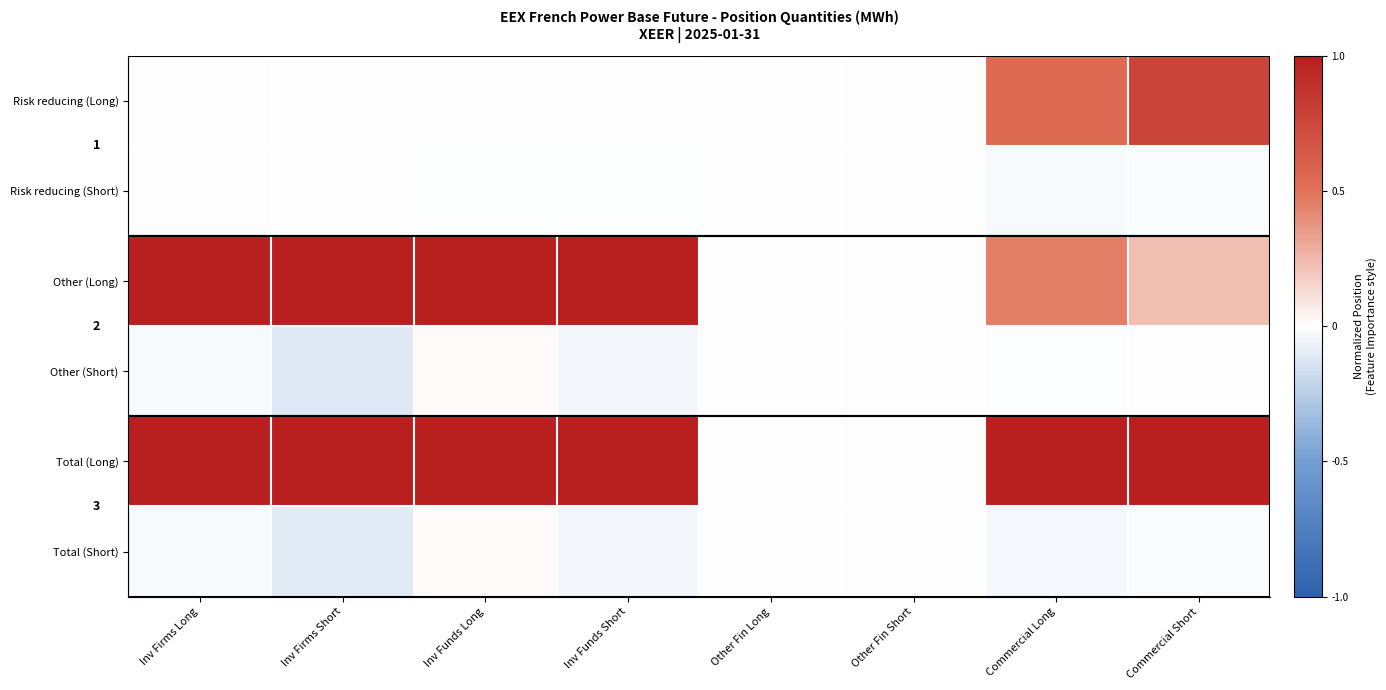

Which label corresponds to the largest value in the chart?

Inv Firms Long